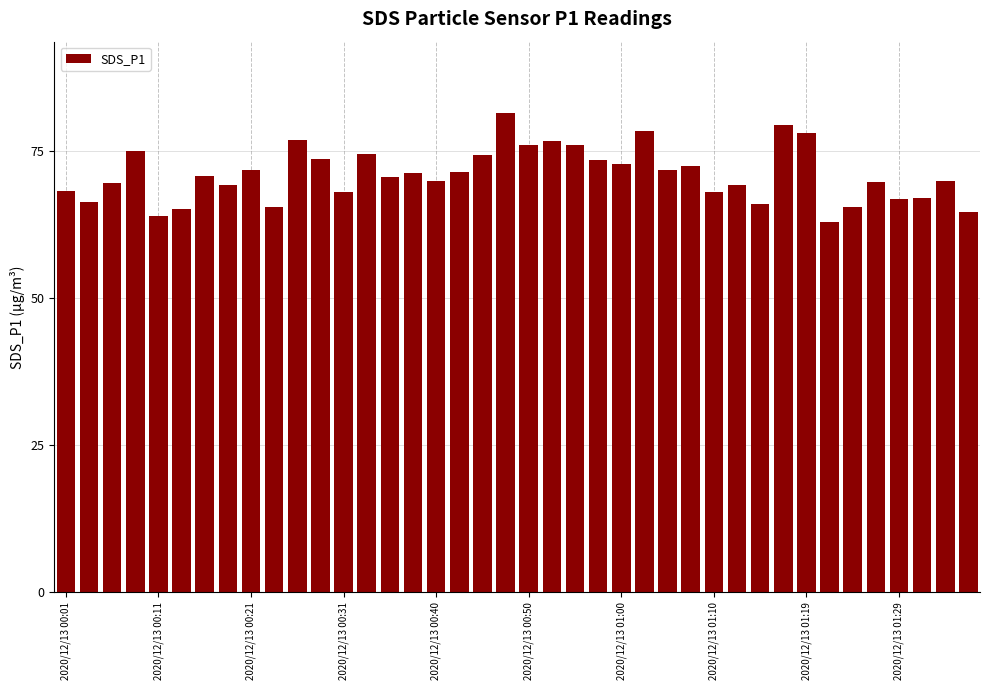

What is the greatest value displayed?

81.4